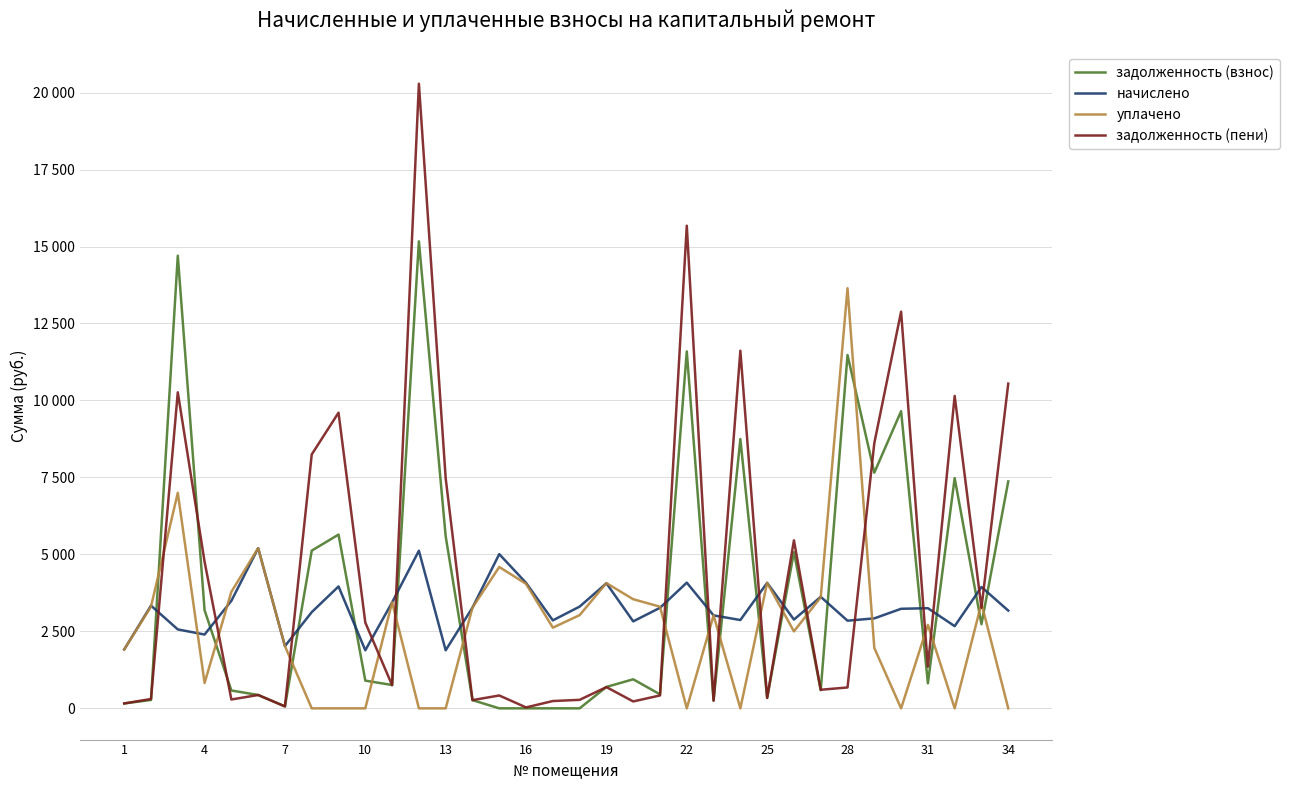

What are all the series names shown in the legend?

задолженность (взнос), начислено, уплачено, задолженность (пени)